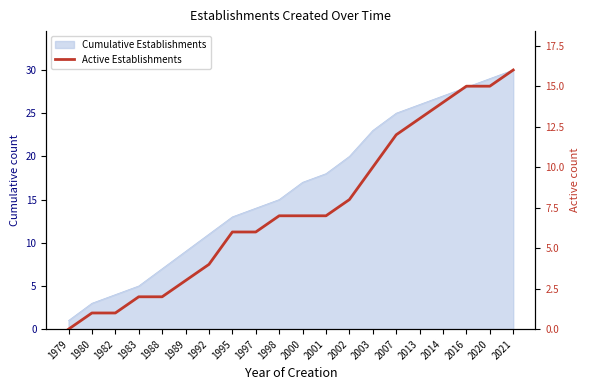

What is the value of the 16th point from the left?

13